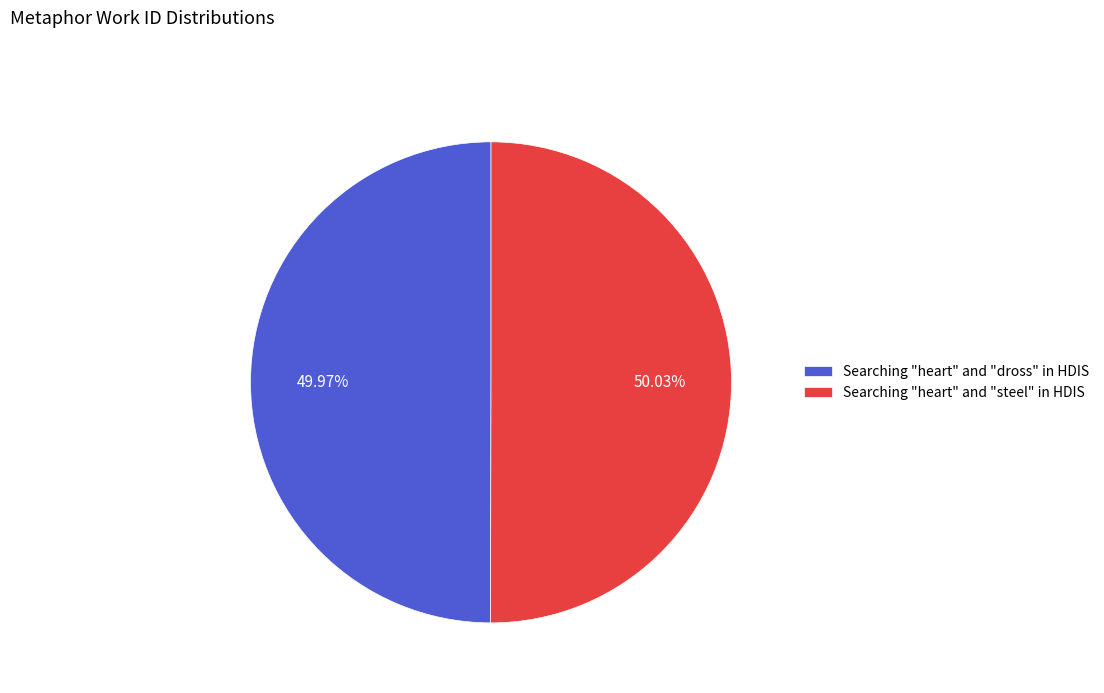

Does any single category account for the majority?

Yes